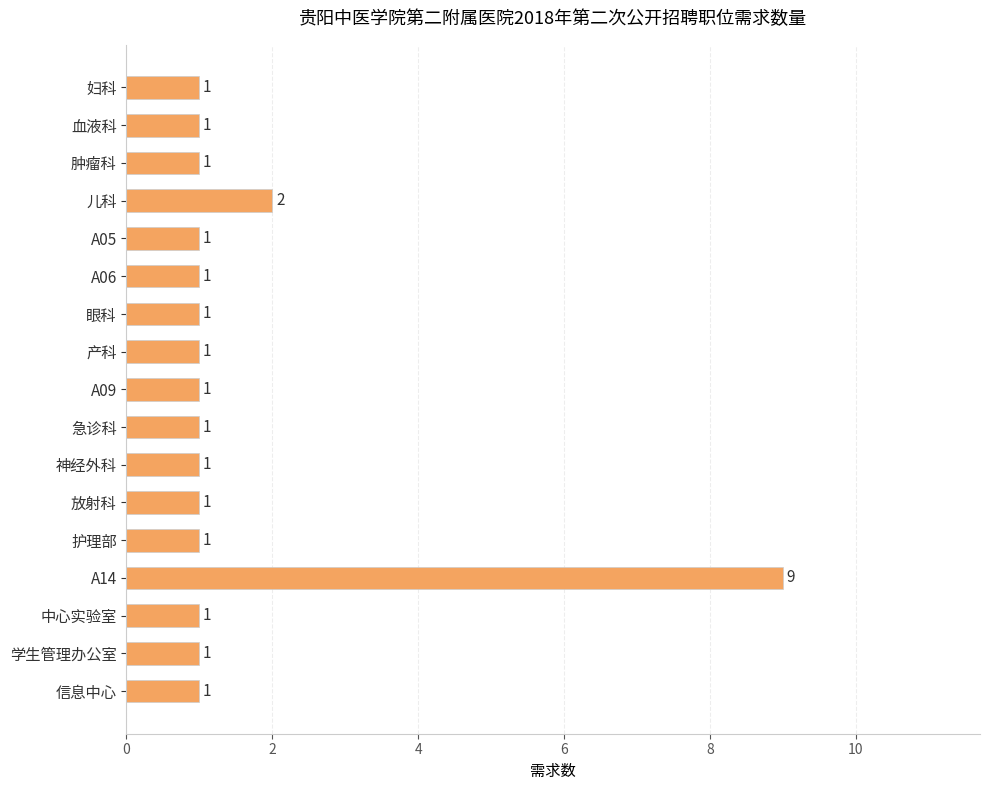

What is the smallest value displayed?

1